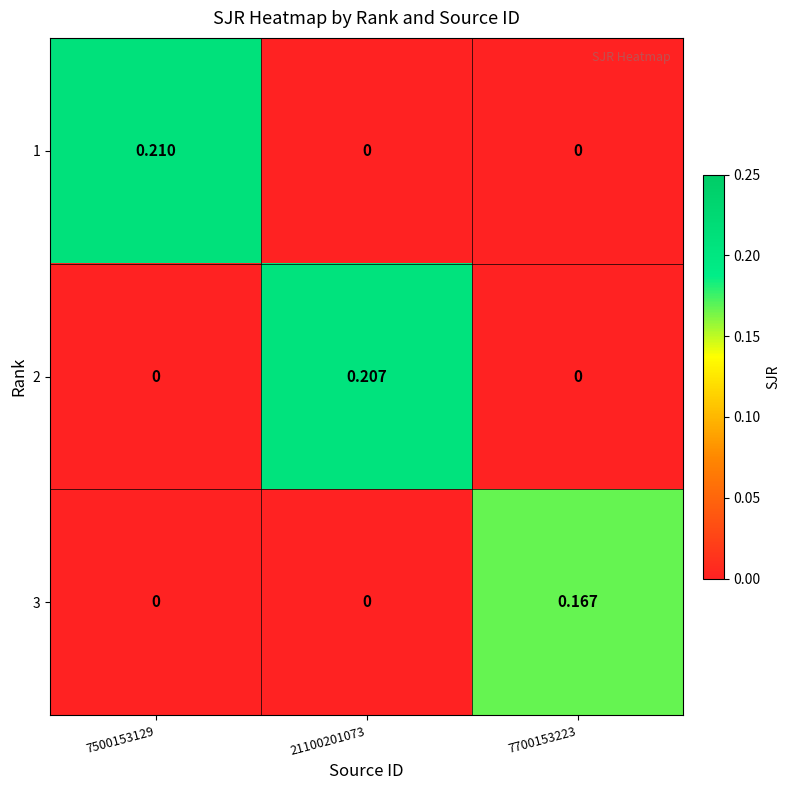

Is the value of 2 at 21100201073 greater than the value of 3 at 7700153223?

Yes